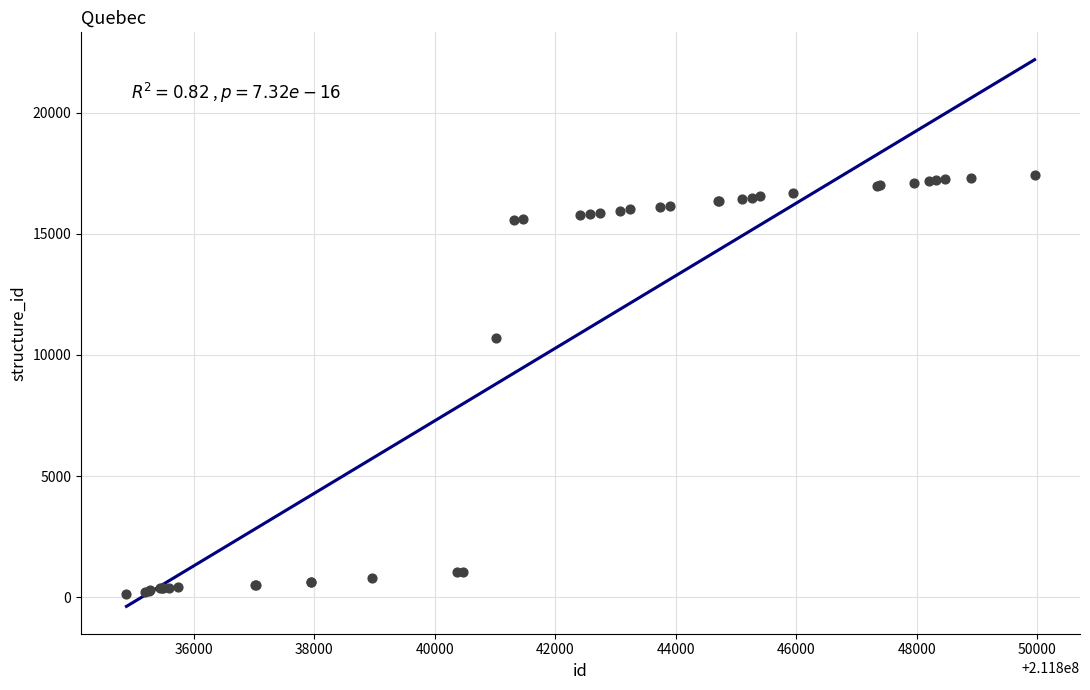

What Y value in the scatter plot is closest to 8776?

10708